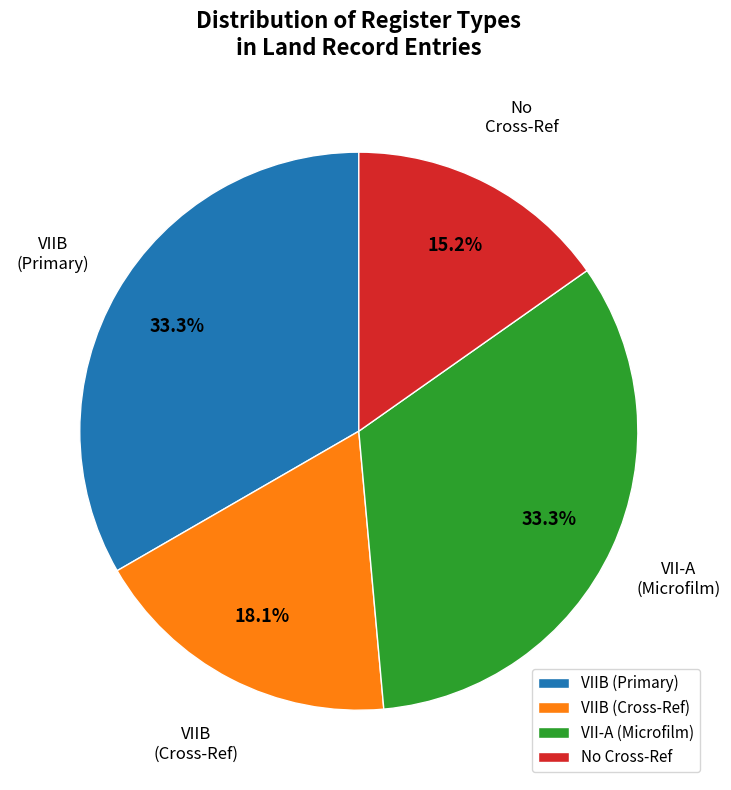

Approximately how many times larger is the value at VII-A (Microfilm) compared to VIIB (Cross-Ref)?

1.8